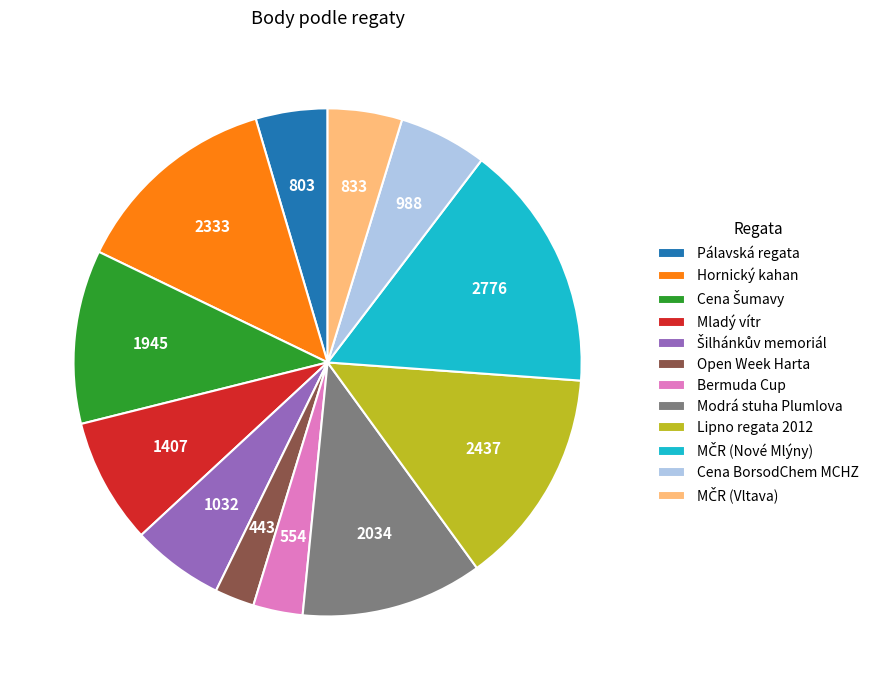

Is there any slice that represents more than half of the pie?

No